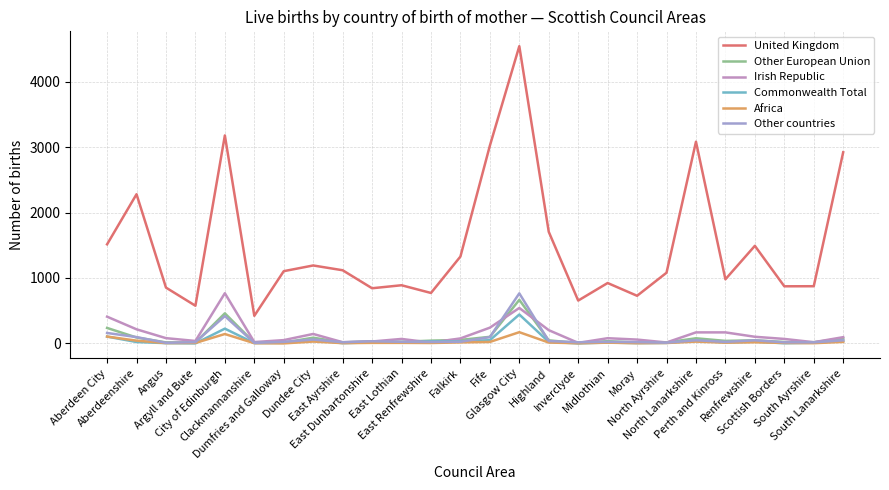

What is the difference between the Irish Republic values at Argyll and Bute and Aberdeen City?

371